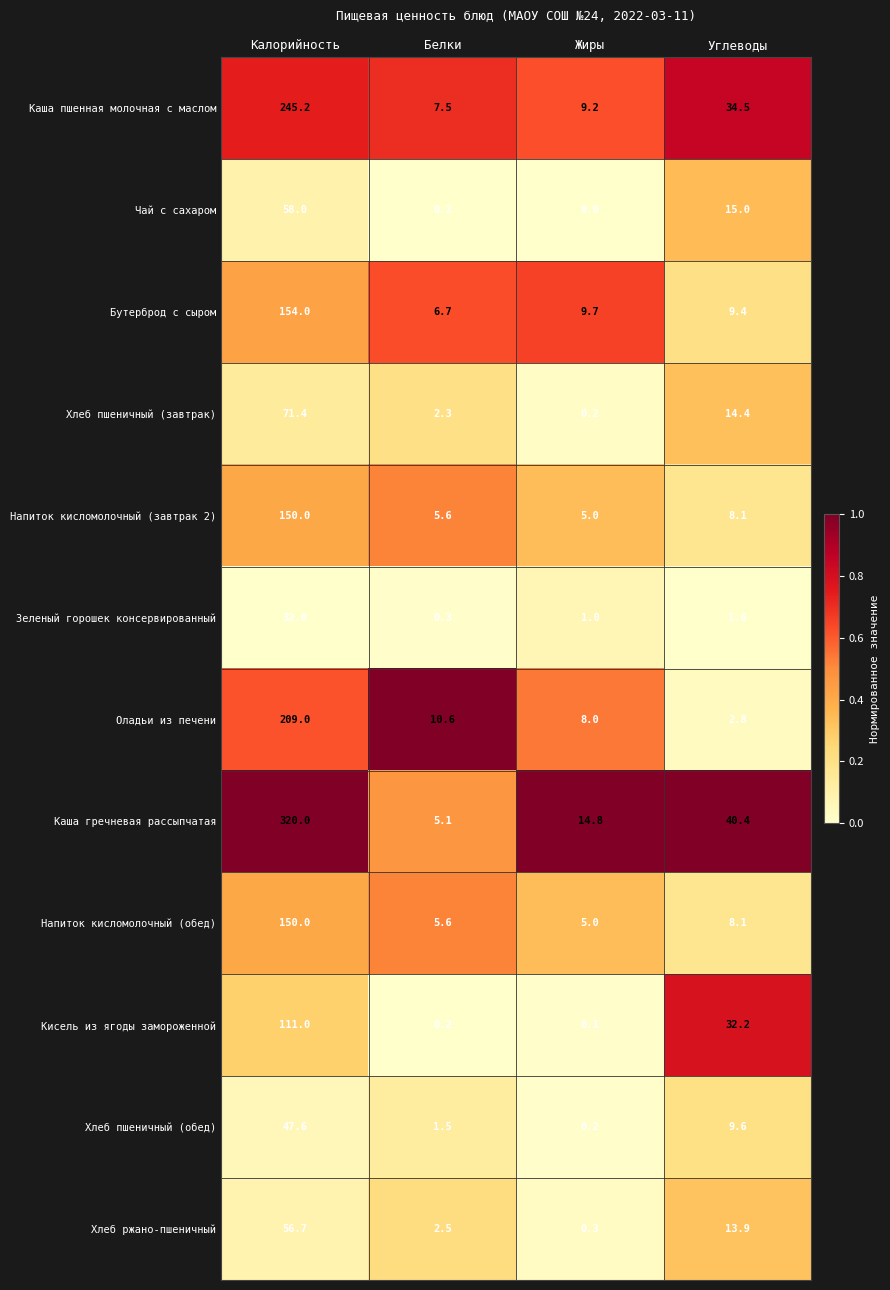

What is the sum of the Кисель из ягоды замороженной values at Белки and Калорийность?

111.2